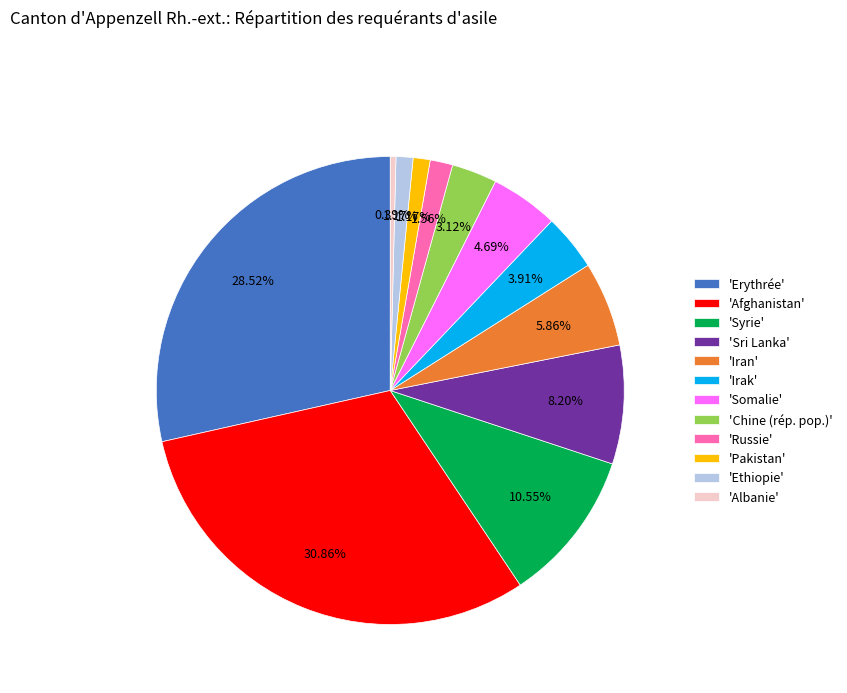

Does 'Ethiopie' represent more than half of the total?

No